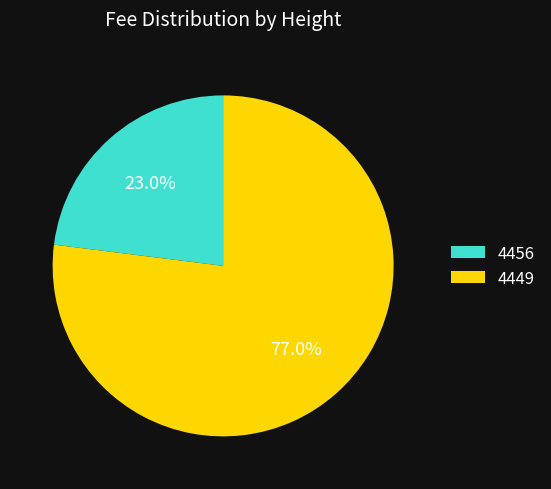

How many slices are in this pie chart?

2